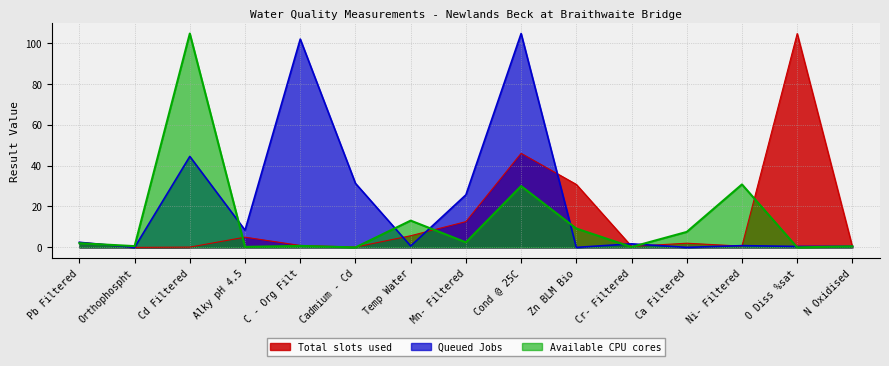

What is the average value of the Available CPU cores series?

13.5